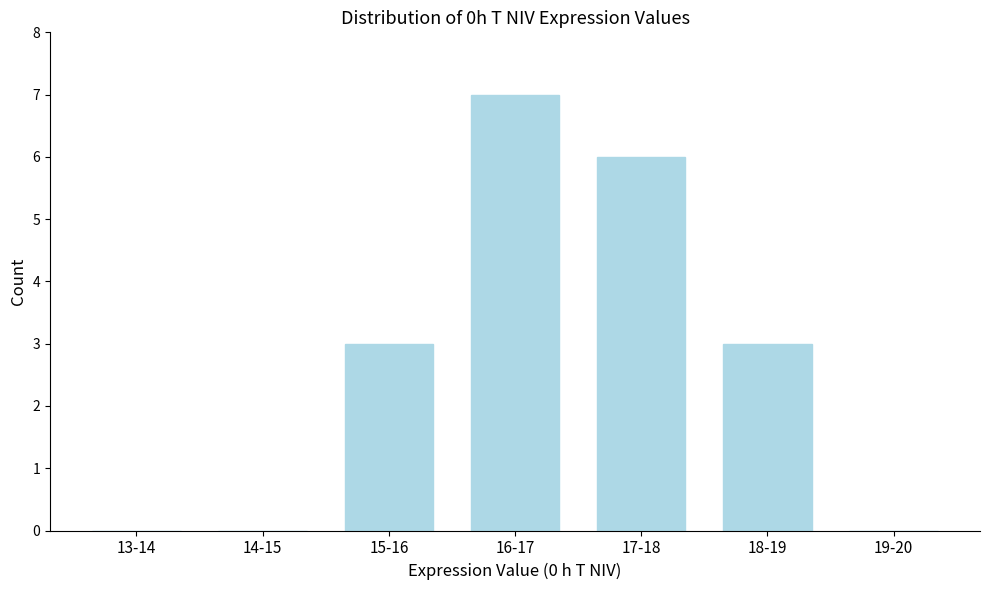

Reading left to right, what are all the values shown in this chart?

13-14=0	14-15=0	15-16=3	16-17=7	17-18=6	18-19=3	19-20=0